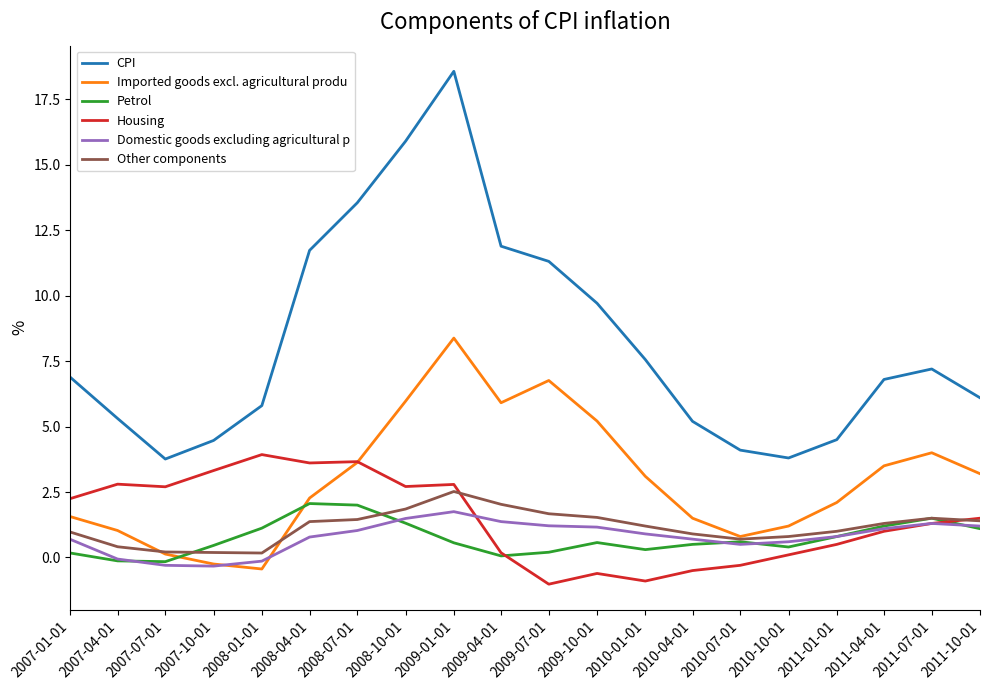

What is the average value of the Domestic goods excluding agricultural p series?

0.8